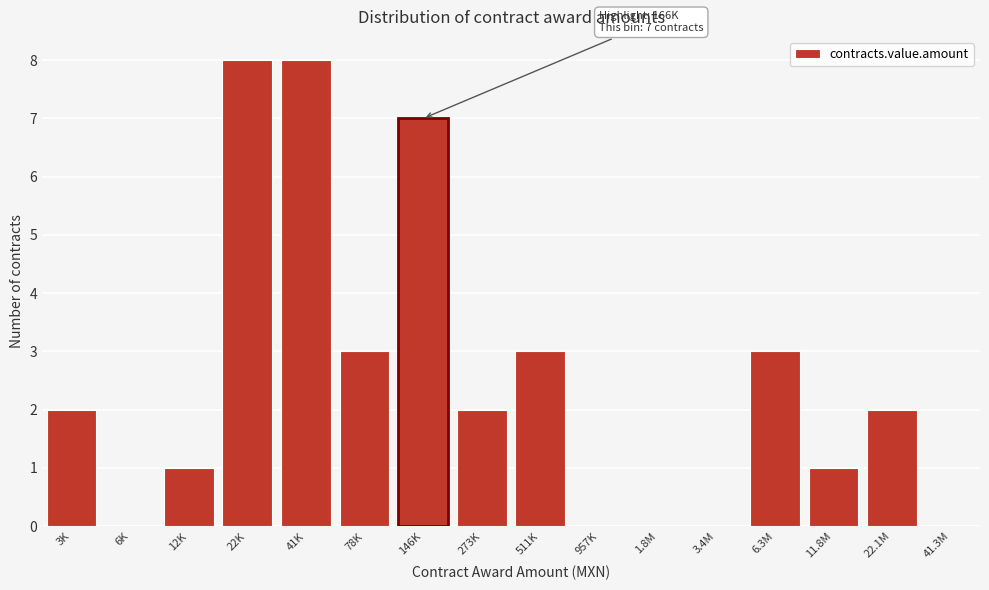

Reading left to right, list all the values displayed in this chart.

3K=2	6K=0	12K=1	22K=8	41K=8	78K=3	146K=7	273K=2	511K=3	957K=0	1.8M=0	3.4M=0	6.3M=3	11.8M=1	22.1M=2